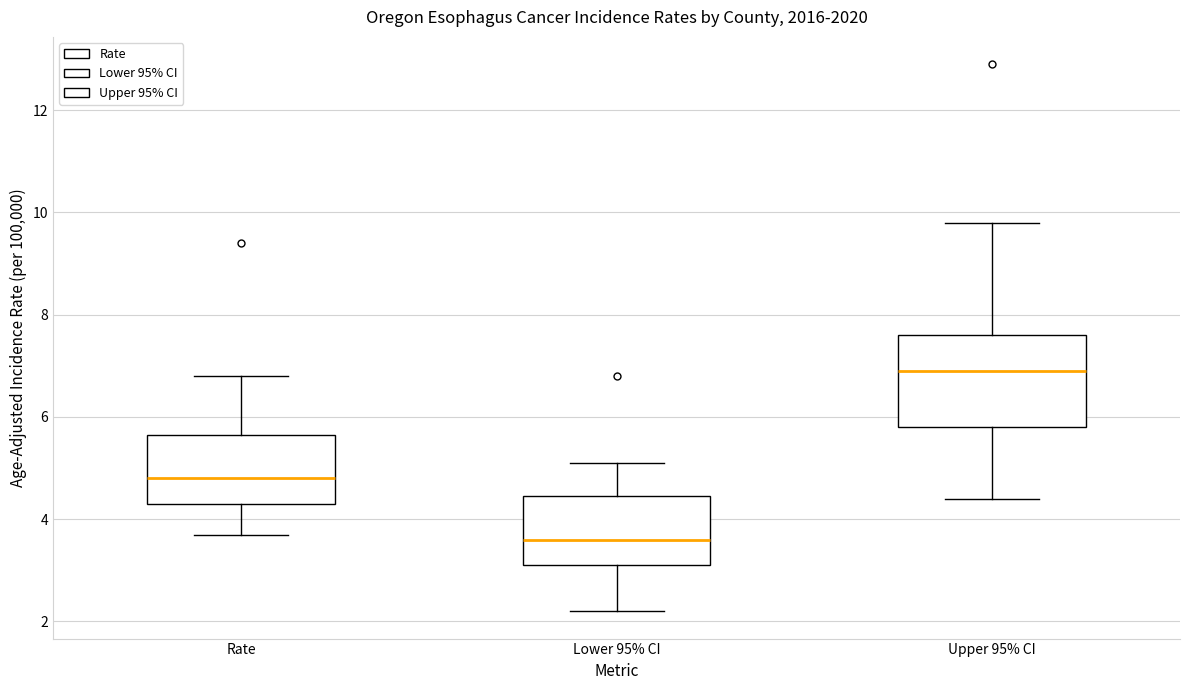

Reading left to right, read every box against the y-axis: the position of its median line, the range the box covers, and the ends of its whiskers. The values are not printed on the chart, so give them approximately, as read against the axis.

Rate: median 4.8, box 4.4 to 5.6, whiskers 3.8 to 6.8
Lower 95% CI: median 3.6, box 3.2 to 4.4, whiskers 2.2 to 5.2
Upper 95% CI: median 7.0, box 5.8 to 7.6, whiskers 4.4 to 9.8